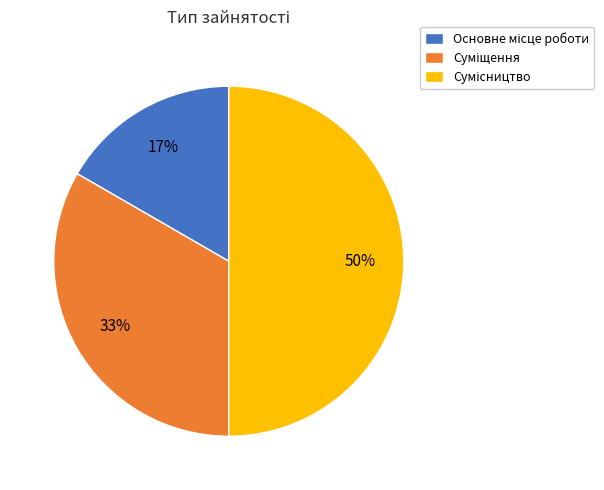

To the nearest percent, what is the average slice percentage?

33%